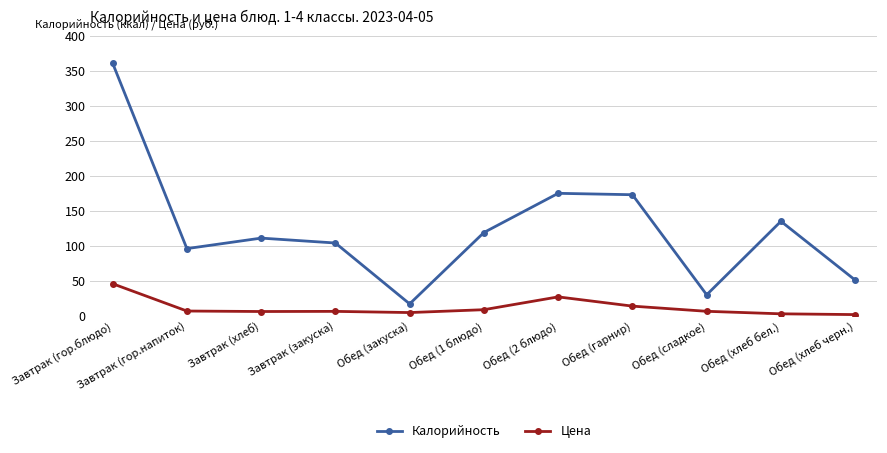

Rank the series by their maximum value, from lowest to highest.

Цена, Калорийность